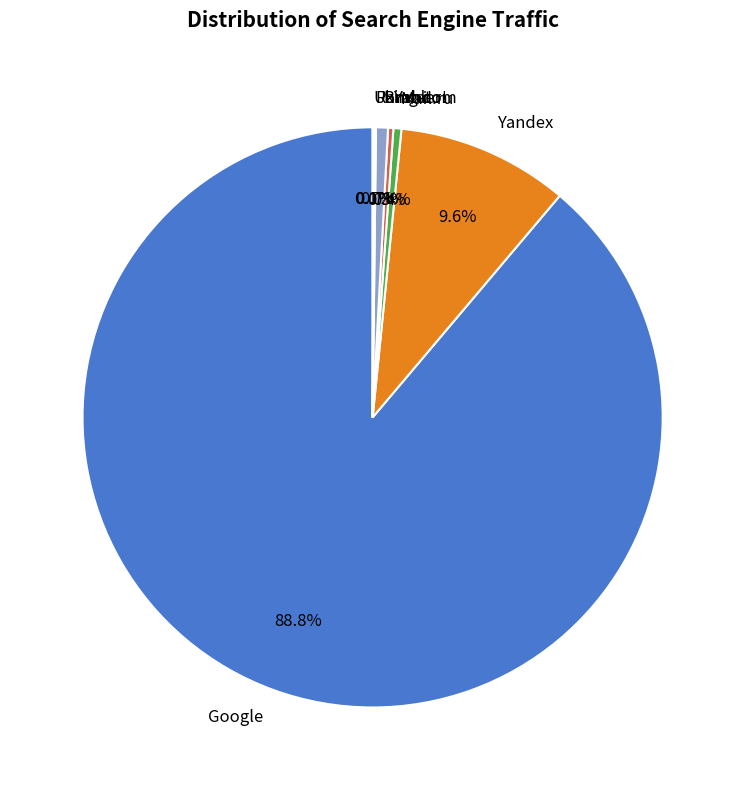

What is the largest slice in the pie chart?

Google